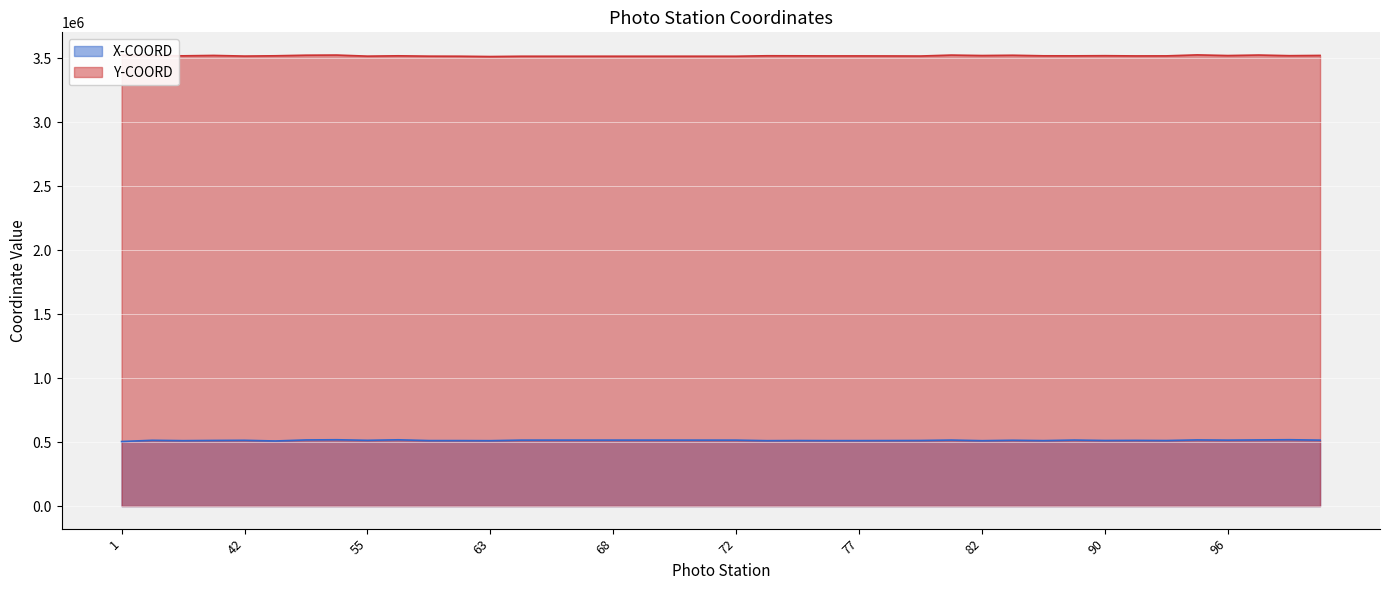

Which series has the largest range (max minus min)?

X-COORD